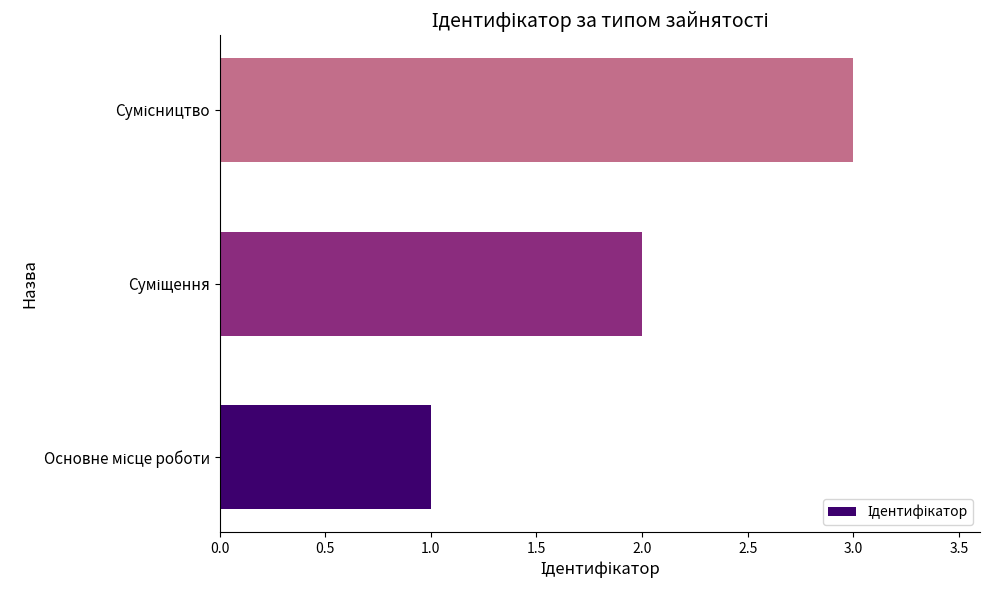

What is the greatest value displayed?

3